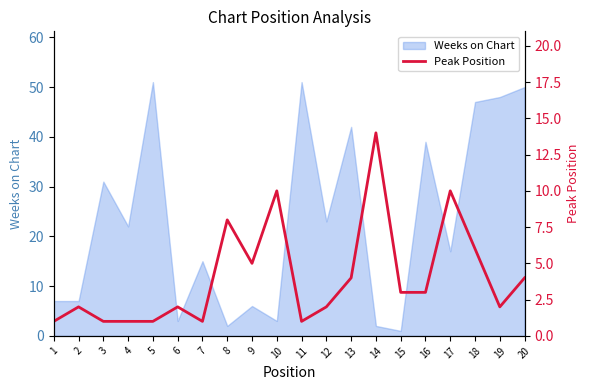

The value at 10 is 10. True or false?

True